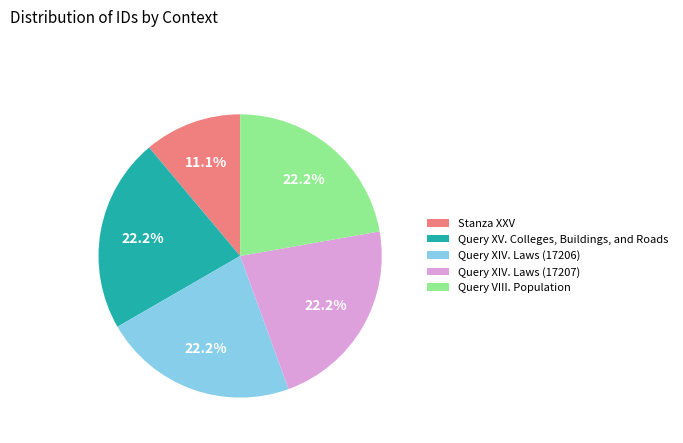

What percentage is the Stanza XXV slice, to the nearest percent?

11%